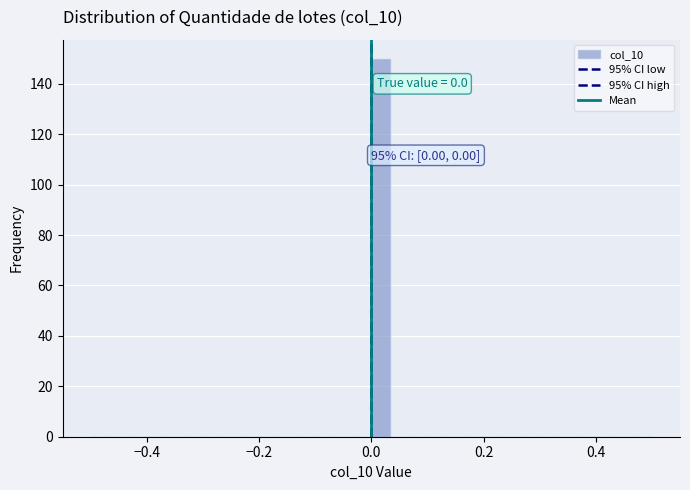

Read against the x-axis, roughly where is the centre of the tallest bar?

0.02